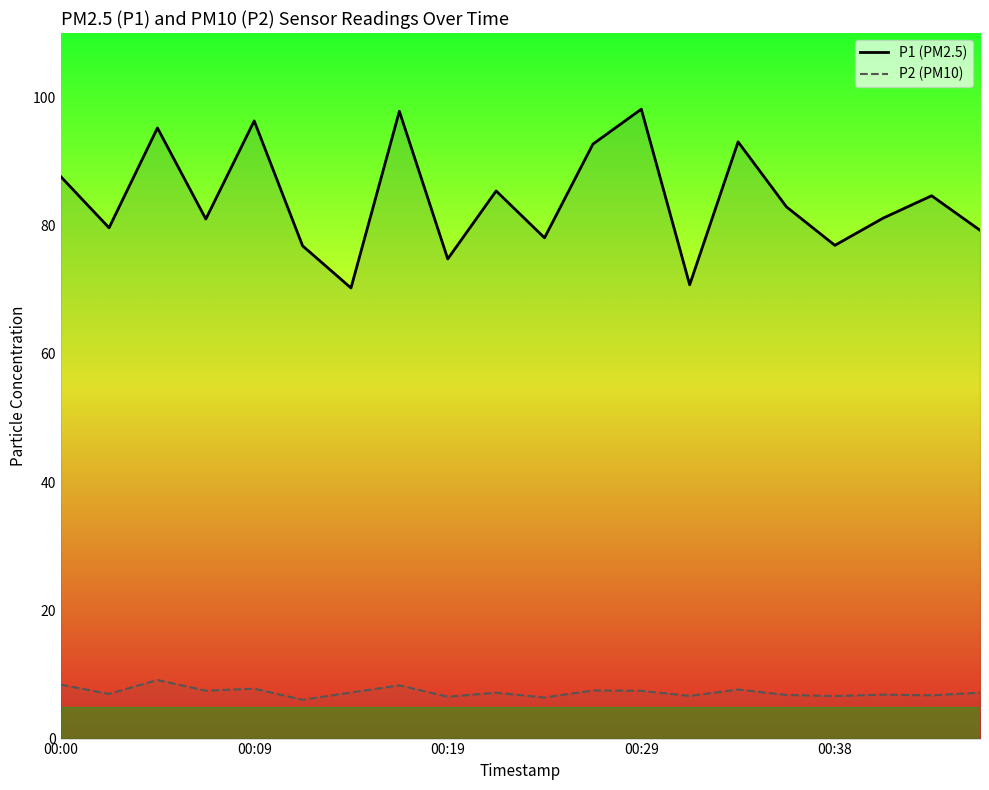

True or false: P2 (PM10) and P1 (PM2.5) cross at least once.

False